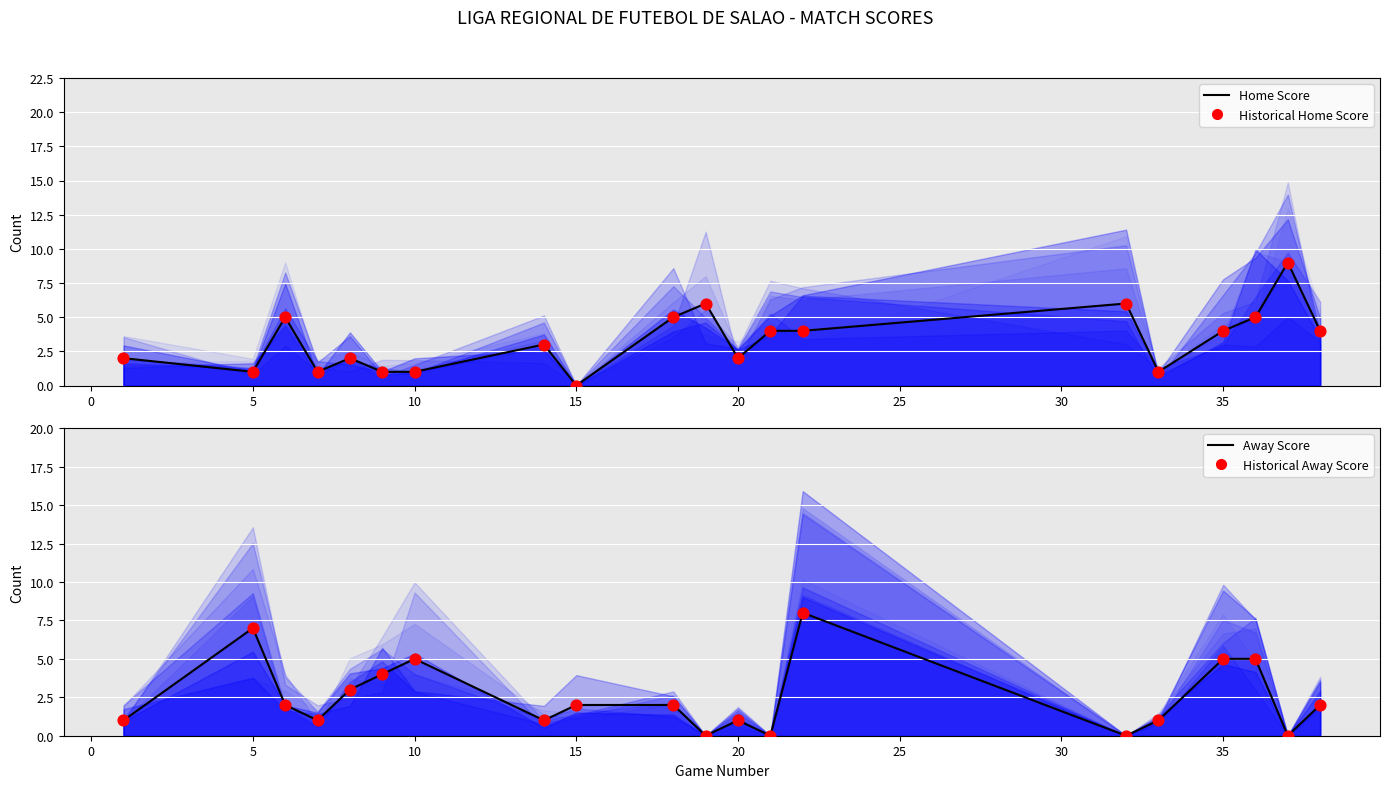

Which series has the largest total across all categories?

Home Score (line)